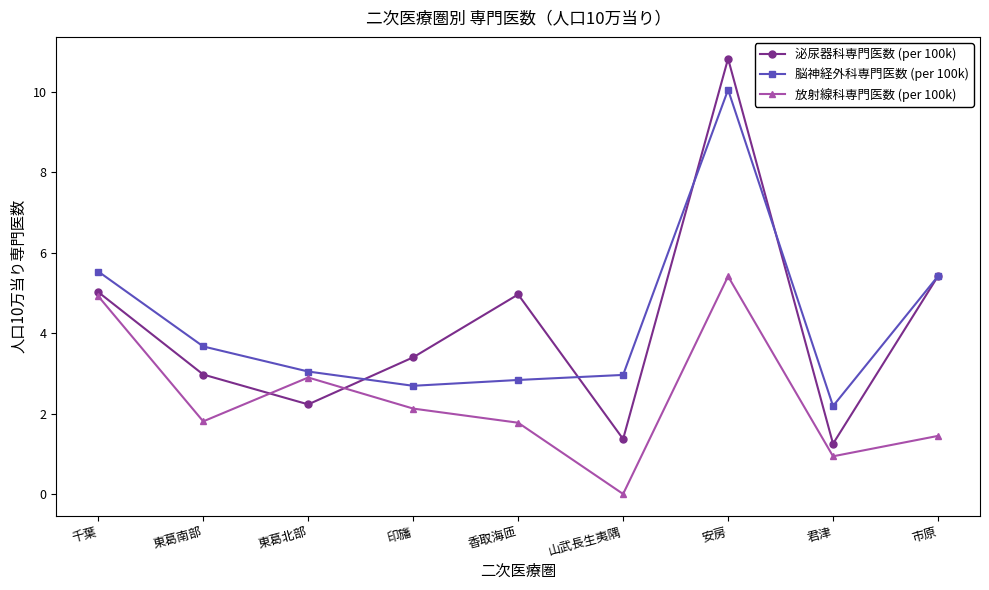

Which series ends up on top after the final intersection of 泌尿器科専門医数 (per 100k) and 放射線科専門医数 (per 100k)?

泌尿器科専門医数 (per 100k)